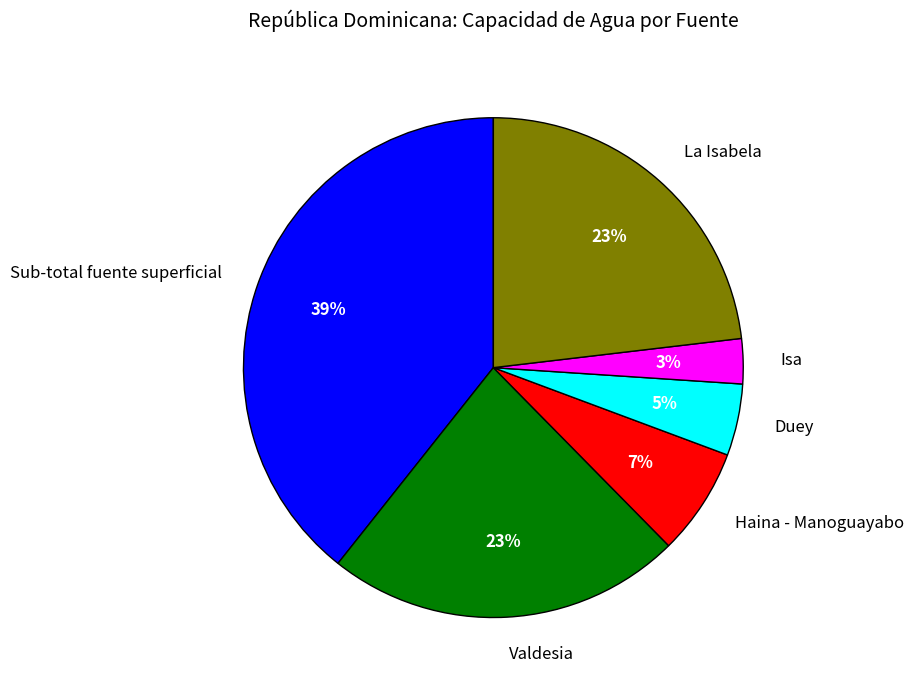

Is it true that Valdesia is 36% of the pie?

False